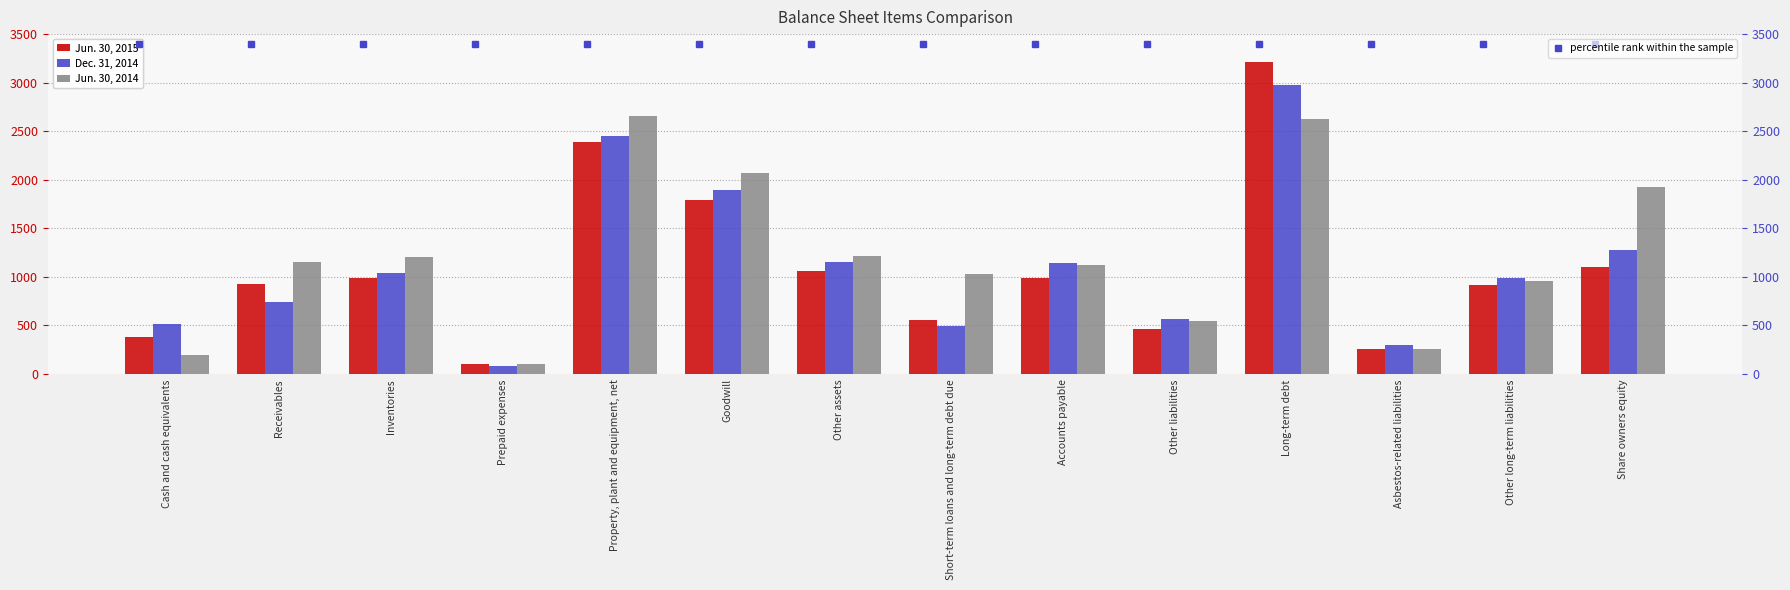

What is the maximum value for Jun. 30, 2015?

3217